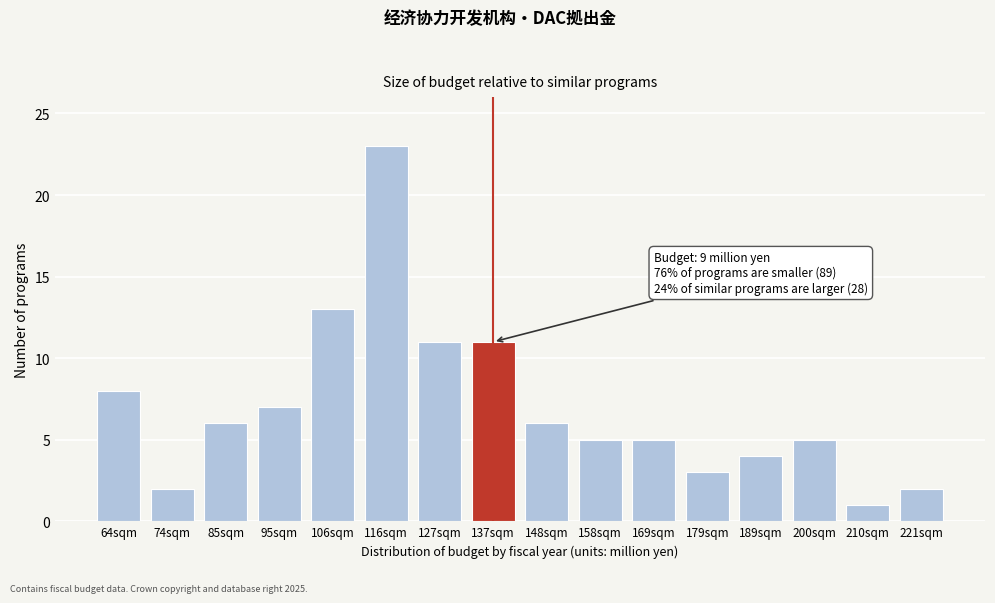

Reading right to left, transcribe all the data shown in this chart.

2	1	5	4	3	5	5	6	11	11	23	13	7	6	2	8